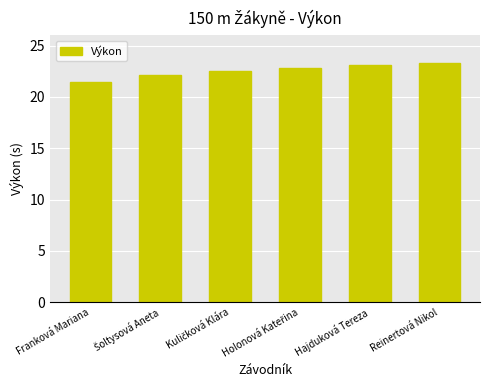

The chart shows a value of 23.3 at Reinertová Nikol. True or false?

True